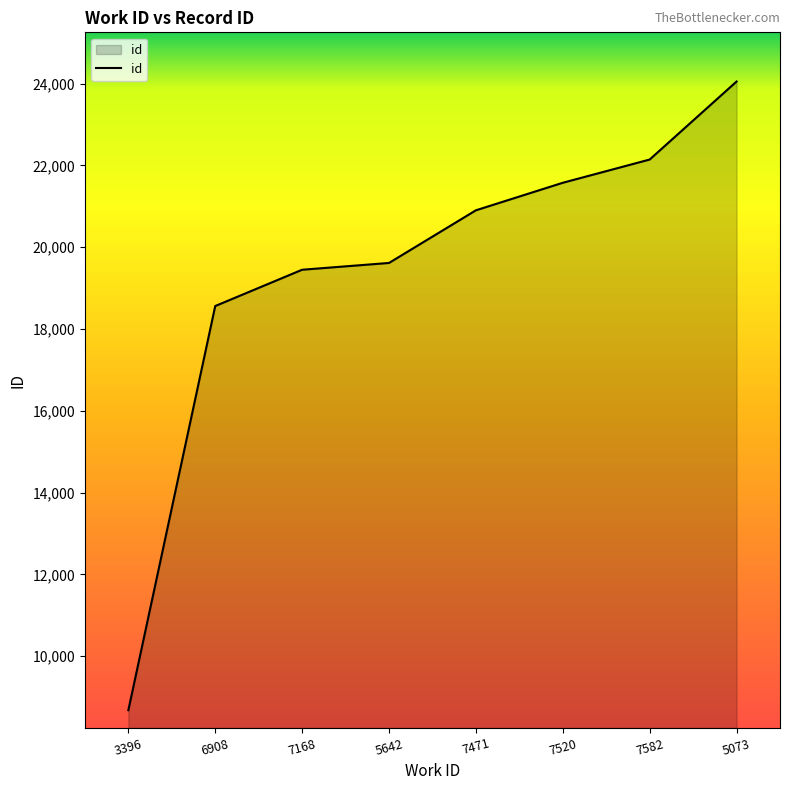

What is the approximate value at 3396?

8683